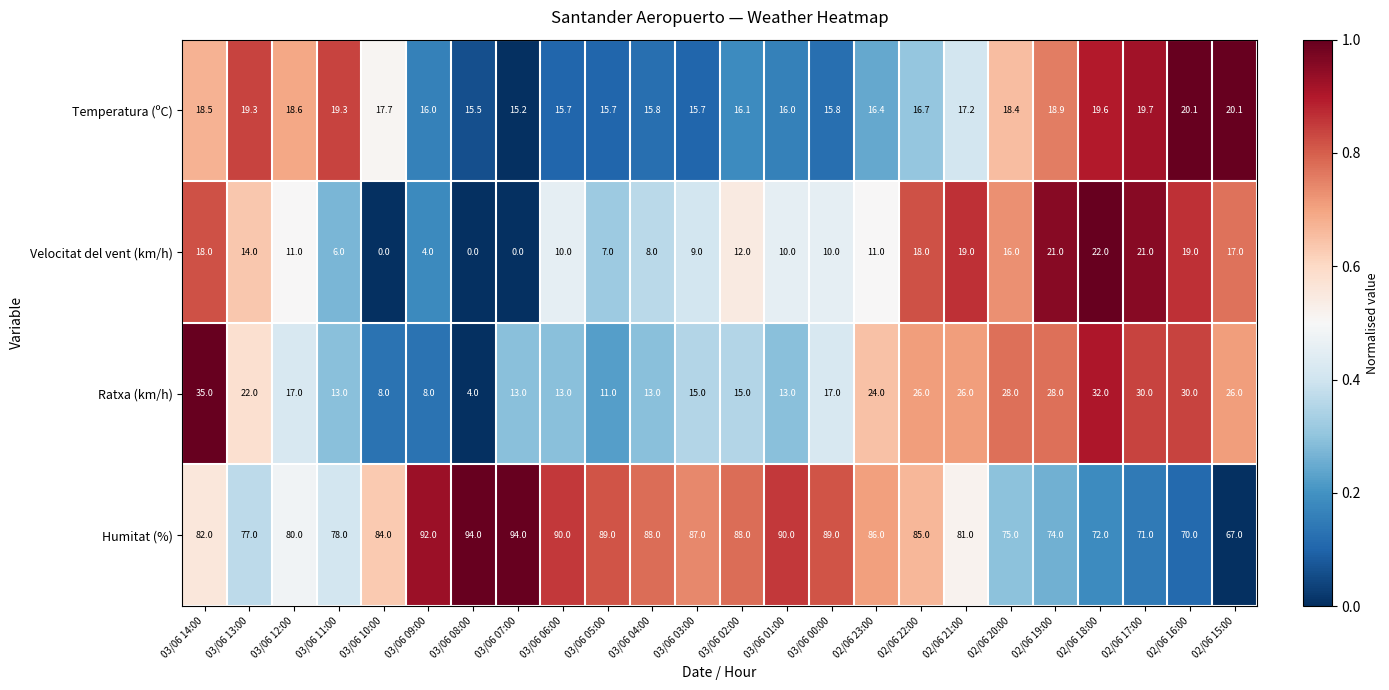

What is the difference between the maximum and minimum values in the Humitat (%) series?

27.0